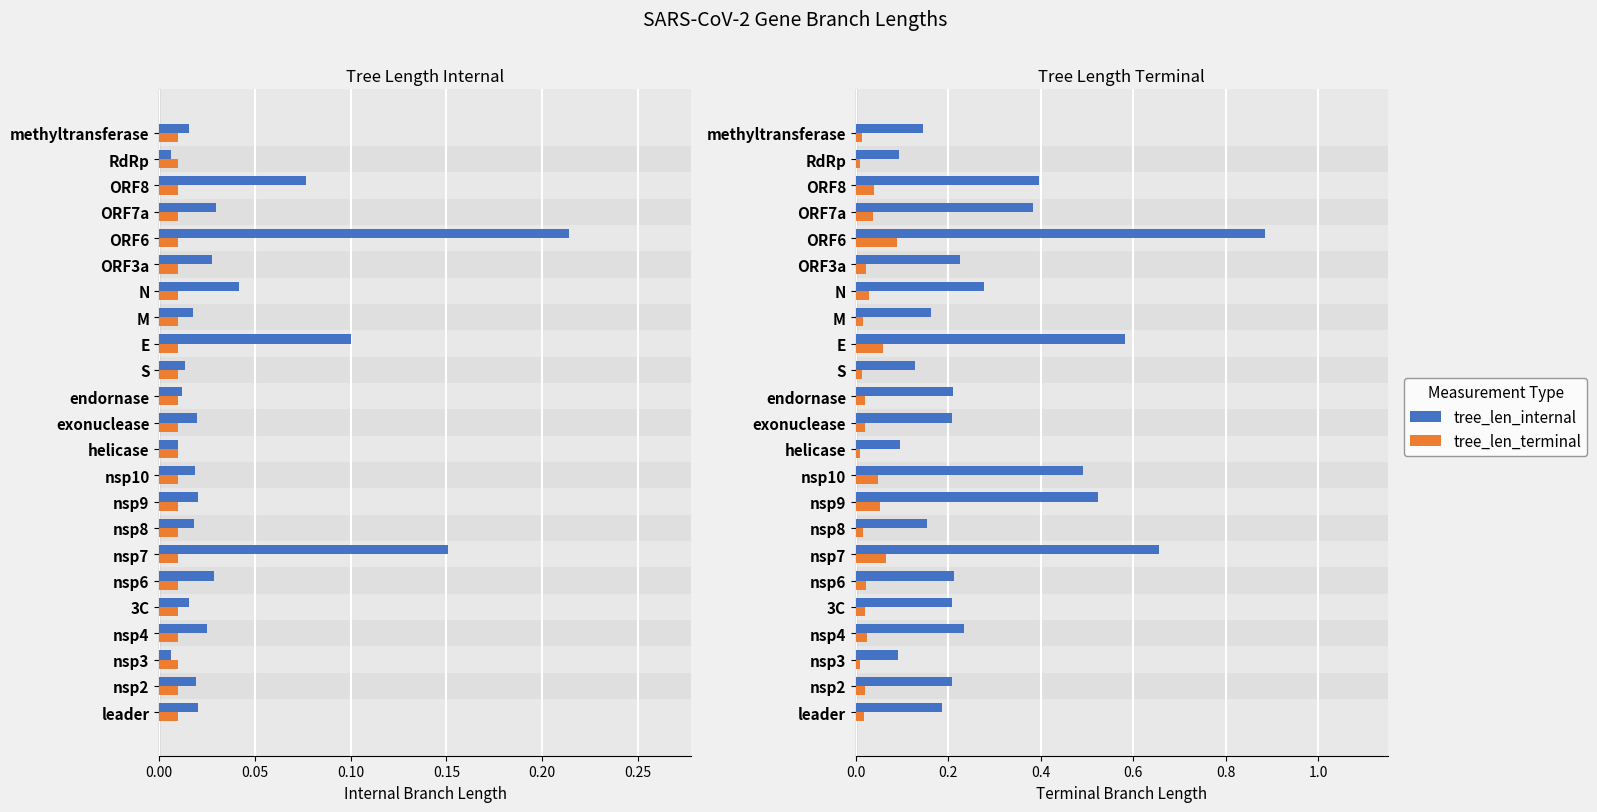

The tree_len_internal series shows 0.1 at helicase. True or false?

True